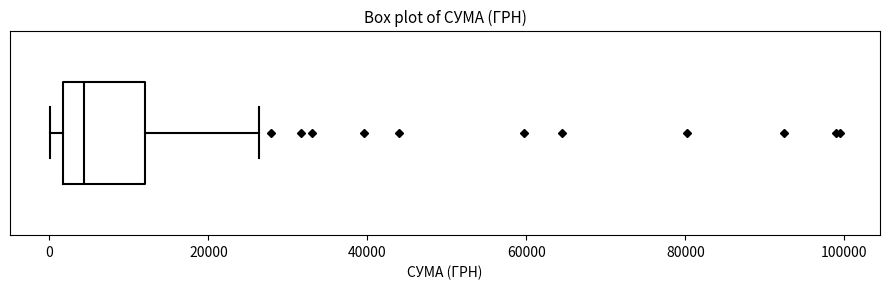

Transcribe this box plot: give where the median line is, the range the box spans, and where the two whiskers end, as read against the x-axis. The values are not printed on the chart, so give them approximately, as read against the axis.

median 4000, box 2000 to 12000, whiskers 0 to 26000